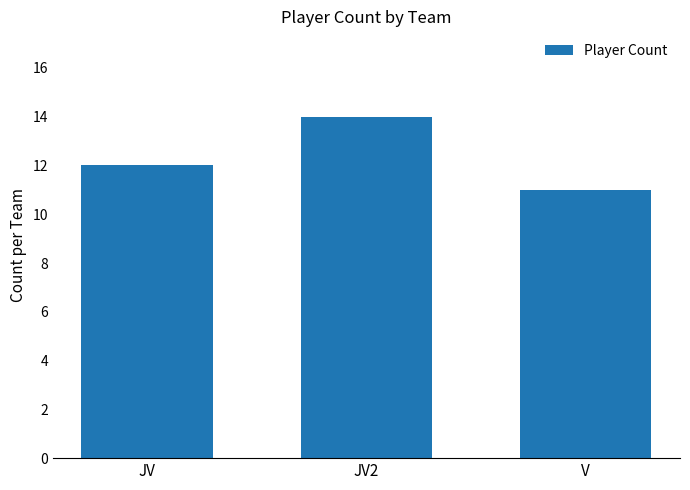

What is the change in value from JV2 to V?

-3